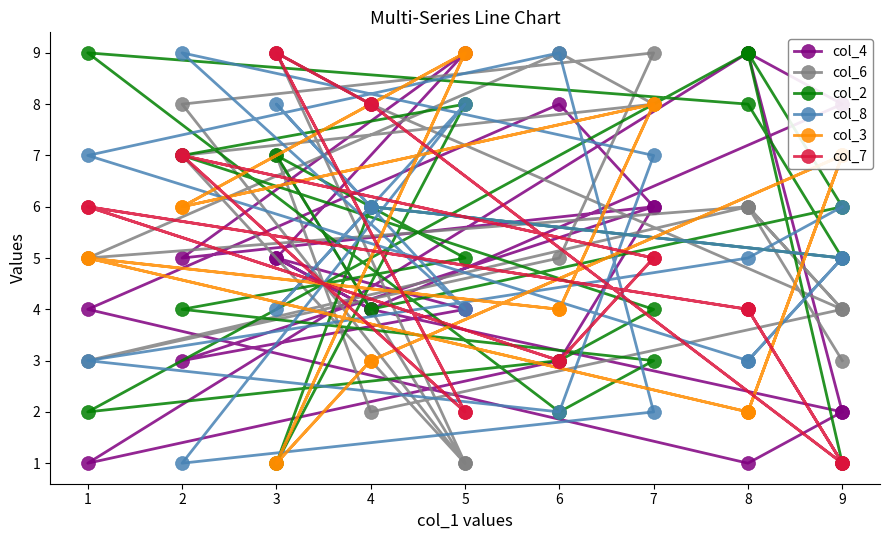

Does the chart have visible grid lines?

No